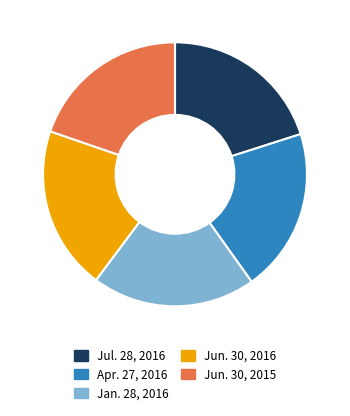

True or false: Jul. 28, 2016 accounts for 35% of the total.

False